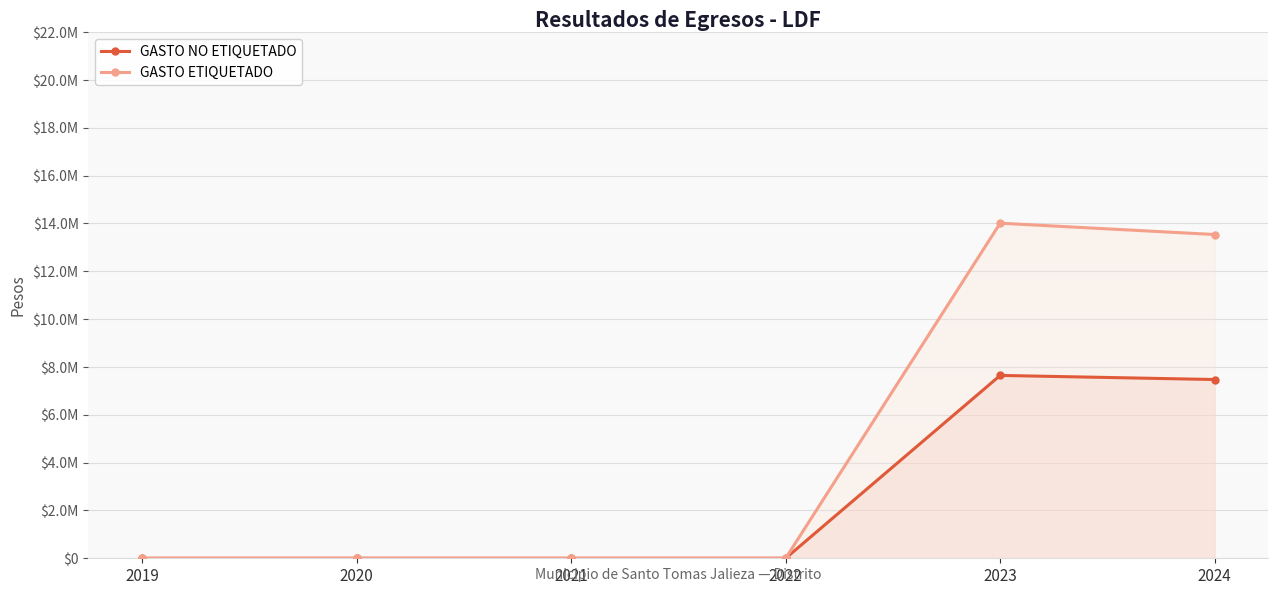

Reading left to right, extract all data points from this chart.

GASTO NO ETIQUETADO: 0.0	0.0	0.0	0.0	7646502.8	7474575.8
GASTO ETIQUETADO: 0.0	0.0	0.0	0.0	14011585.5	13538215.9